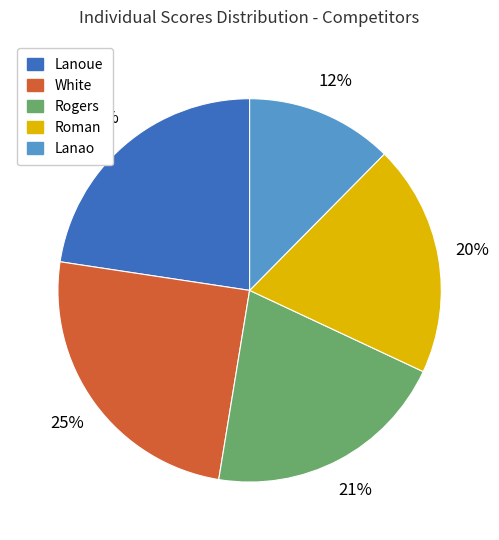

What percentage is the Rogers slice, to the nearest percent?

21%